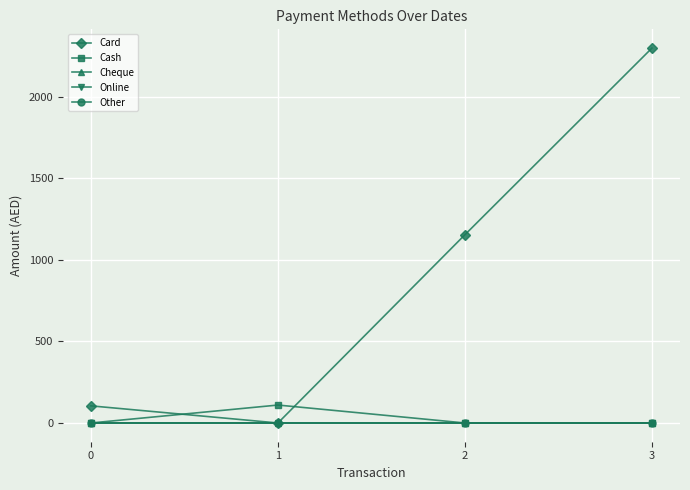

Which category has the lowest value across all series?

1